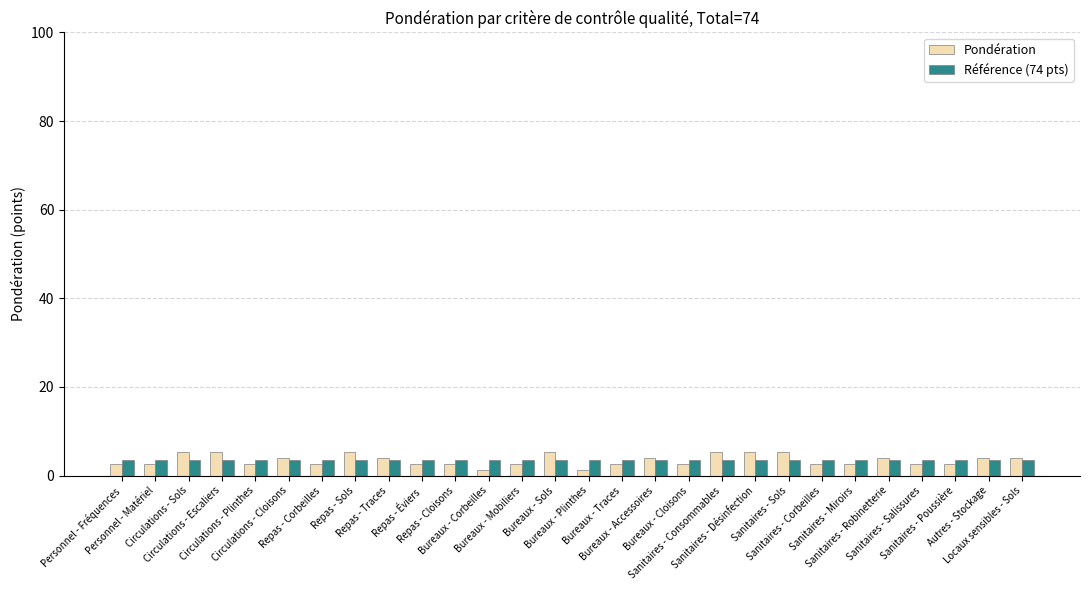

Reading left to right, what are all the values shown in this chart?

Pondération: Personnel - Fréquences=2.7	Personnel - Matériel=2.7	Circulations - Sols=5.4	Circulations - Escaliers=5.4	Circulations - Plinthes=2.7	Circulations - Cloisons=4.1	Repas - Corbeilles=2.7	Repas - Sols=5.4	Repas - Traces=4.1	Repas - Éviers=2.7	Repas - Cloisons=2.7	Bureaux - Corbeilles=1.4	Bureaux - Mobiliers=2.7	Bureaux - Sols=5.4	Bureaux - Plinthes=1.4	Bureaux - Traces=2.7	Bureaux - Accessoires=4.1	Bureaux - Cloisons=2.7	Sanitaires - Consommables=5.4	Sanitaires - Désinfection=5.4	Sanitaires - Sols=5.4	Sanitaires - Corbeilles=2.7	Sanitaires - Miroirs=2.7	Sanitaires - Robinetterie=4.1	Sanitaires - Salissures=2.7	Sanitaires - Poussière=2.7	Autres - Stockage=4.1	Locaux sensibles - Sols=4.1
Référence (74 pts): Personnel - Fréquences=3.6	Personnel - Matériel=3.6	Circulations - Sols=3.6	Circulations - Escaliers=3.6	Circulations - Plinthes=3.6	Circulations - Cloisons=3.6	Repas - Corbeilles=3.6	Repas - Sols=3.6	Repas - Traces=3.6	Repas - Éviers=3.6	Repas - Cloisons=3.6	Bureaux - Corbeilles=3.6	Bureaux - Mobiliers=3.6	Bureaux - Sols=3.6	Bureaux - Plinthes=3.6	Bureaux - Traces=3.6	Bureaux - Accessoires=3.6	Bureaux - Cloisons=3.6	Sanitaires - Consommables=3.6	Sanitaires - Désinfection=3.6	Sanitaires - Sols=3.6	Sanitaires - Corbeilles=3.6	Sanitaires - Miroirs=3.6	Sanitaires - Robinetterie=3.6	Sanitaires - Salissures=3.6	Sanitaires - Poussière=3.6	Autres - Stockage=3.6	Locaux sensibles - Sols=3.6